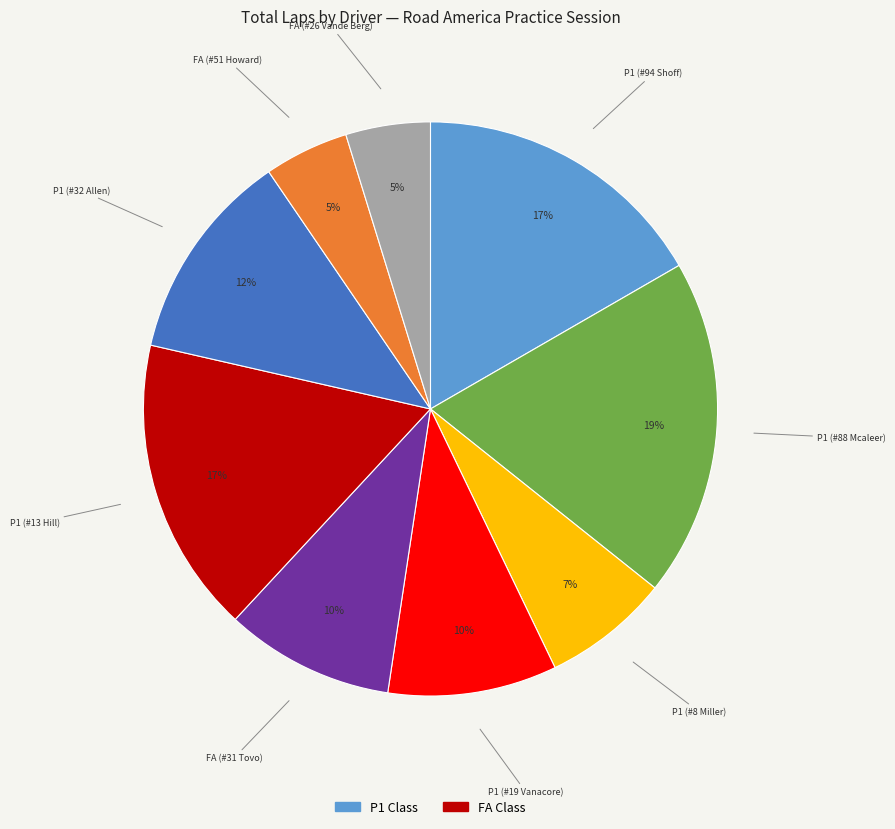

Is there a majority slice in this chart?

No